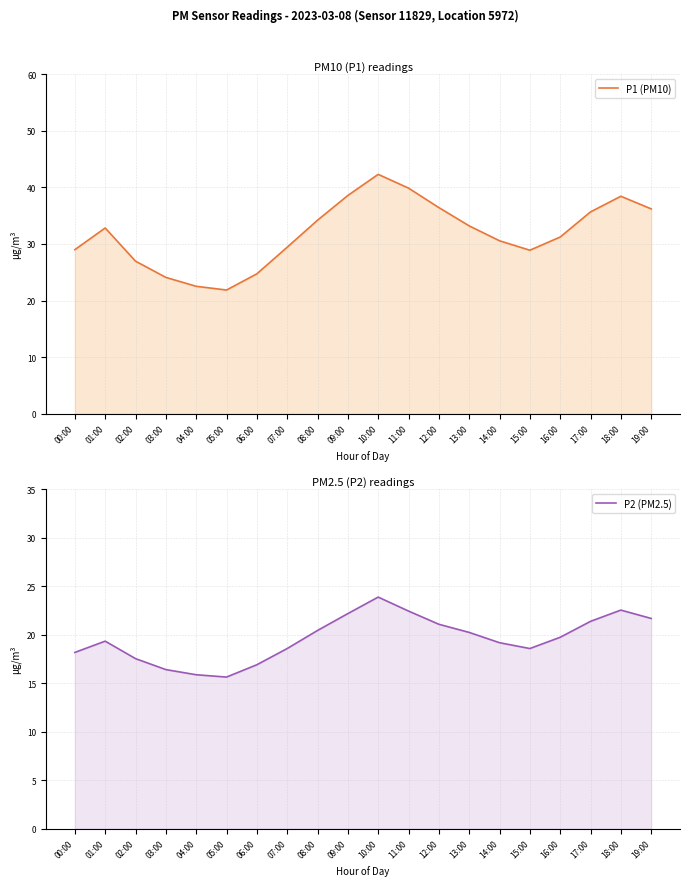

At 15:00, list the series in order from smallest to largest.

P2 (PM2.5), P1 (PM10)